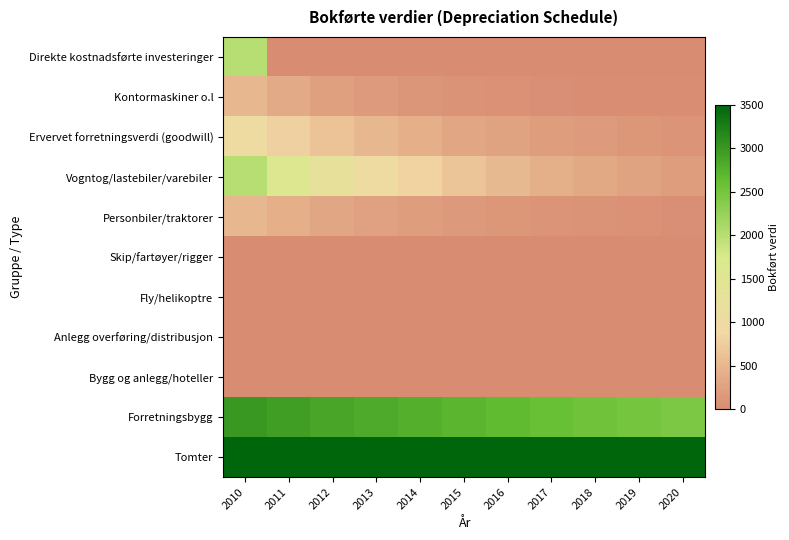

What is the difference between the highest and lowest values at 2017?

3500.0